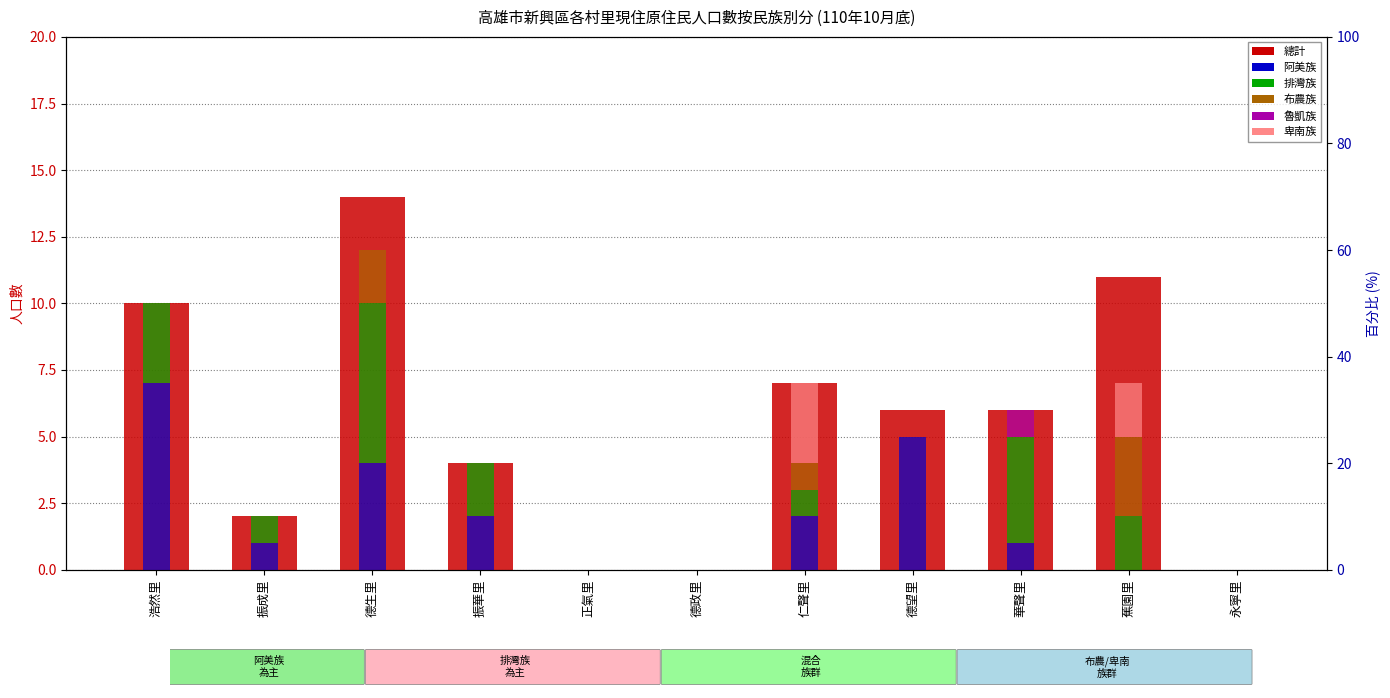

Rank the series at 華聲里 from lowest to highest value.

布農族, 卑南族, 阿美族, 魯凱族, 排灣族, 總計